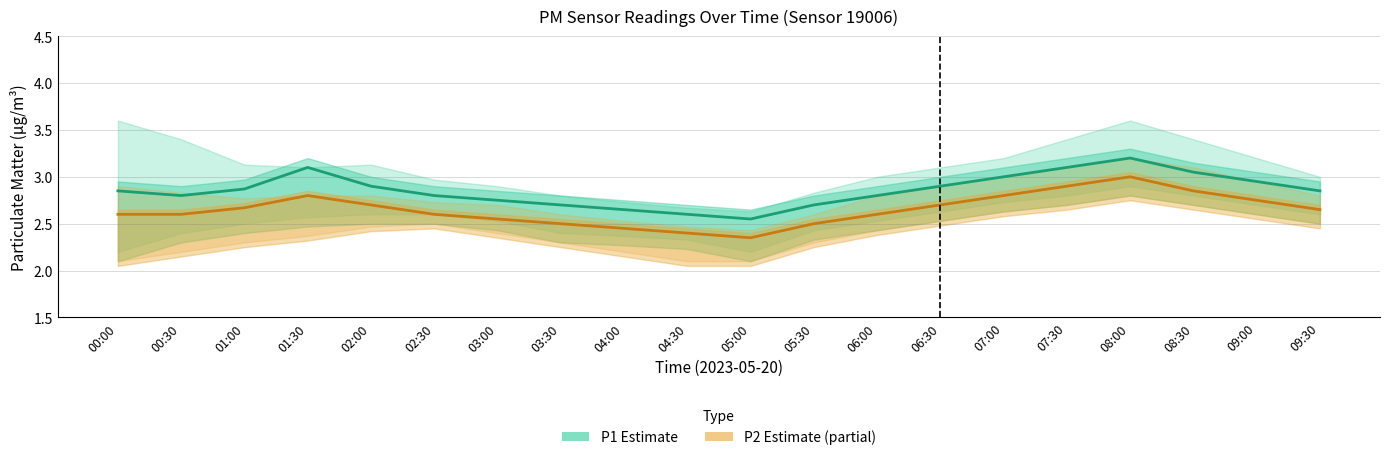

What is the approximate value of P1 (PM10) at 07:00?

3.0